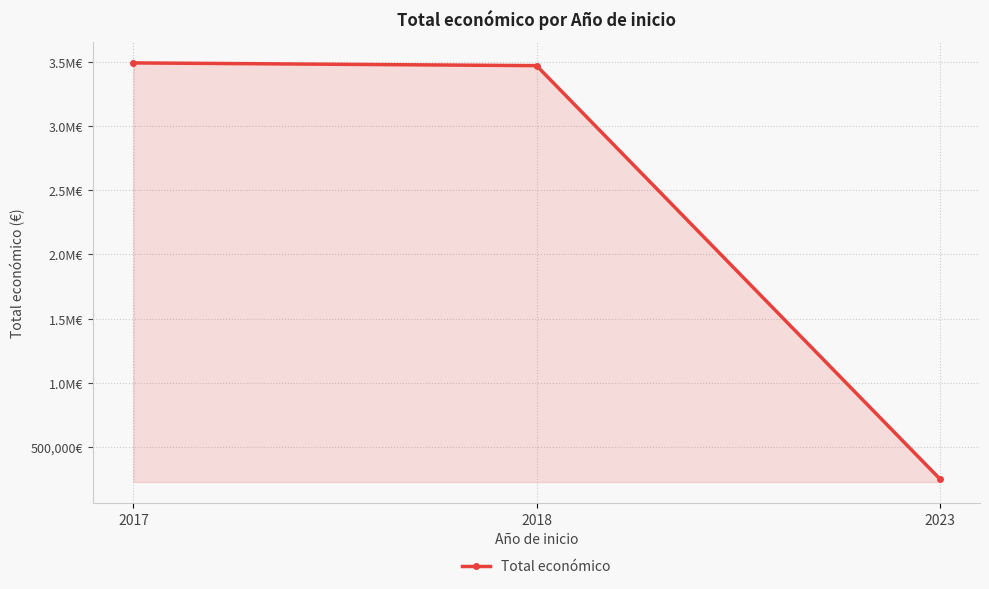

Which has a higher value, 2017 or 2023?

2017